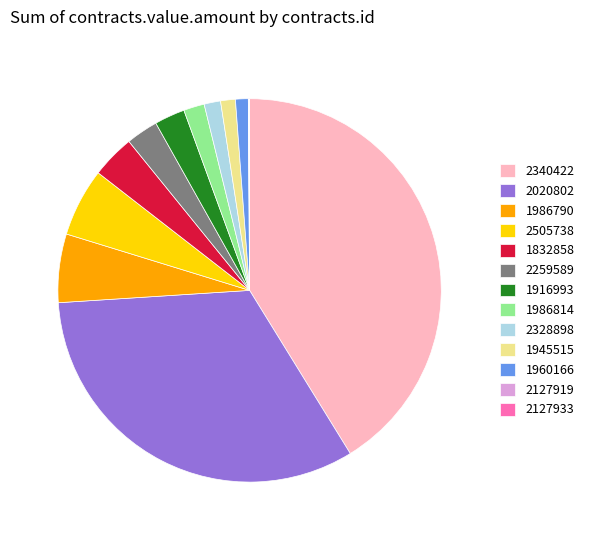

Does 2340422 represent more than half of the total?

No